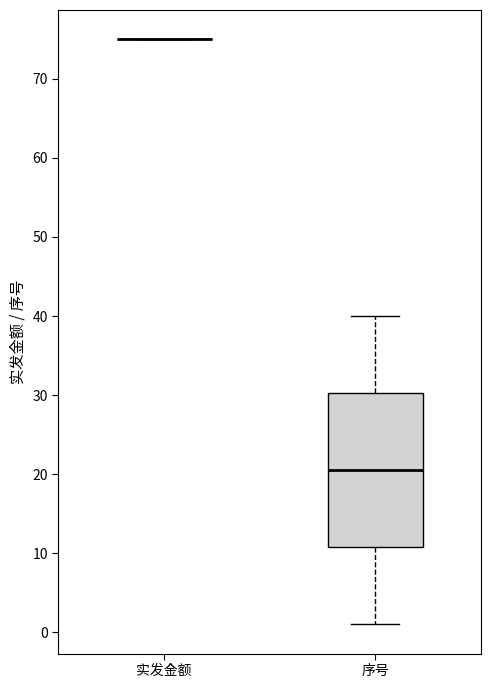

Which box is the tallest, from its lower edge to its upper edge?

序号